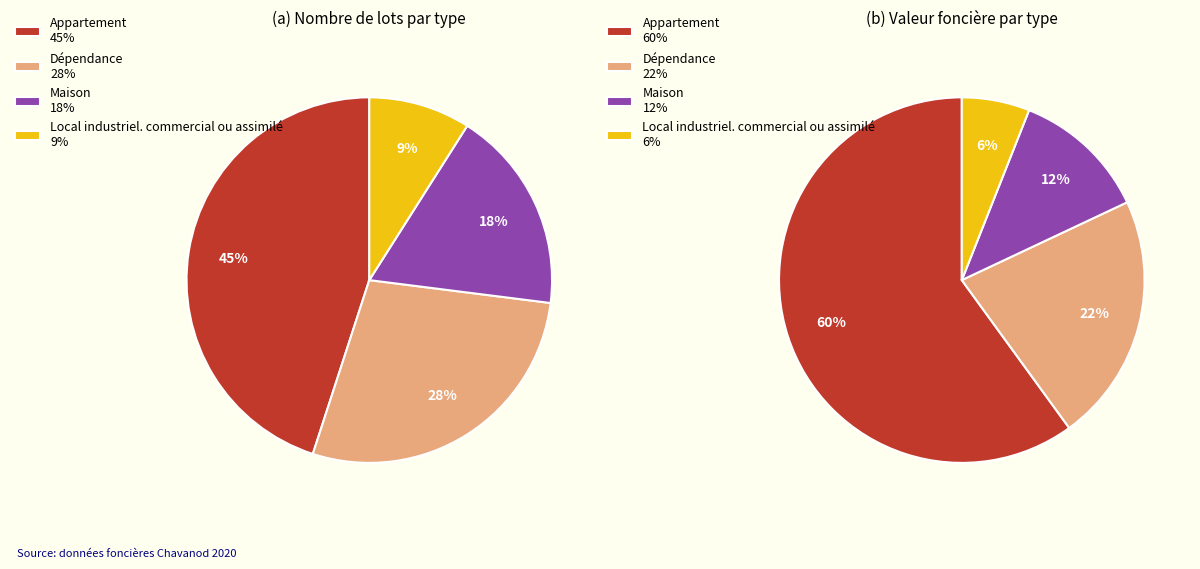

Which category has the smallest portion of the pie?

Local industriel. commercial ou assimilé